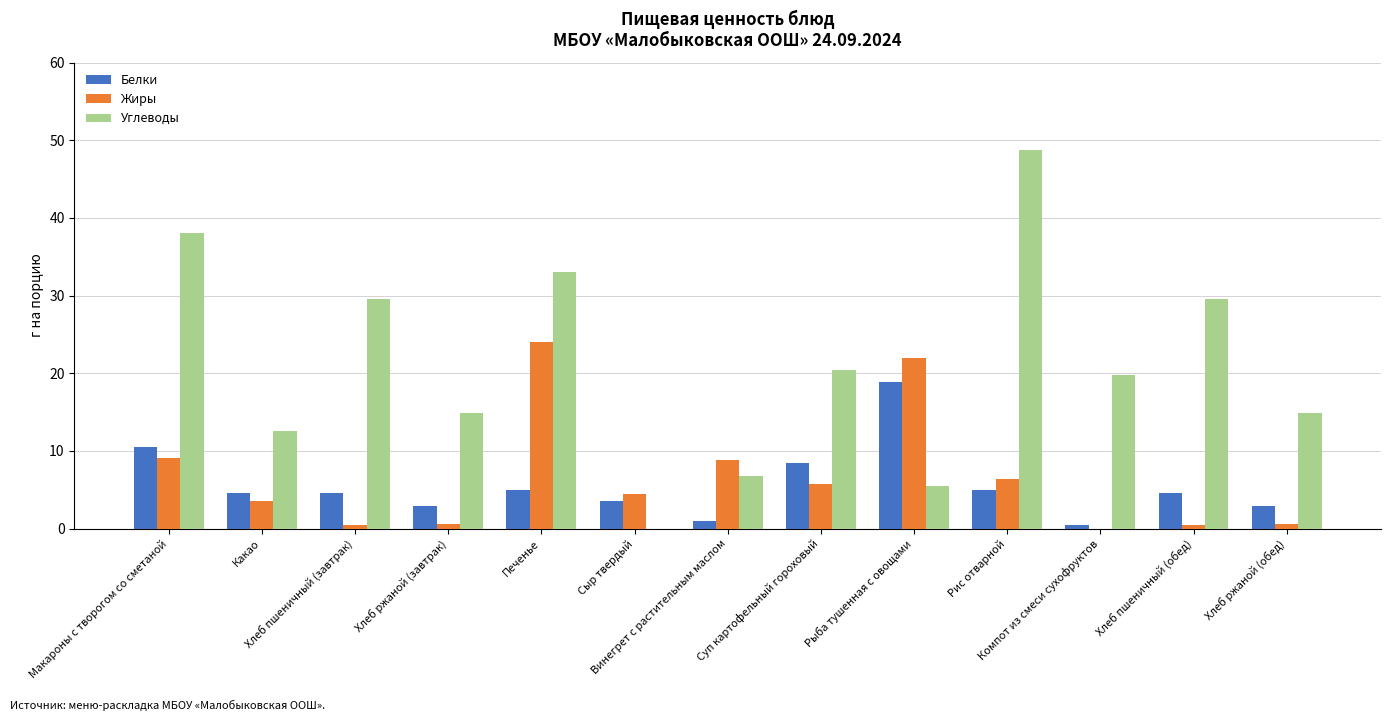

What is the highest value of the Белки series?

18.9